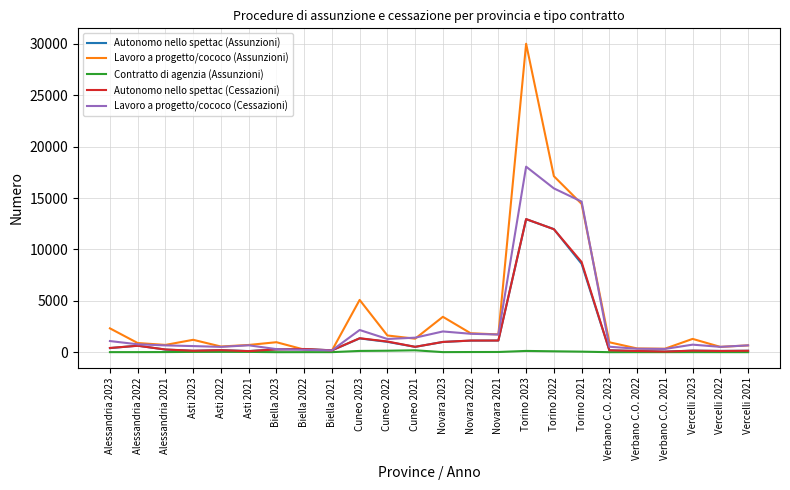

At which category is the sum across all series the highest?

Torino 2023